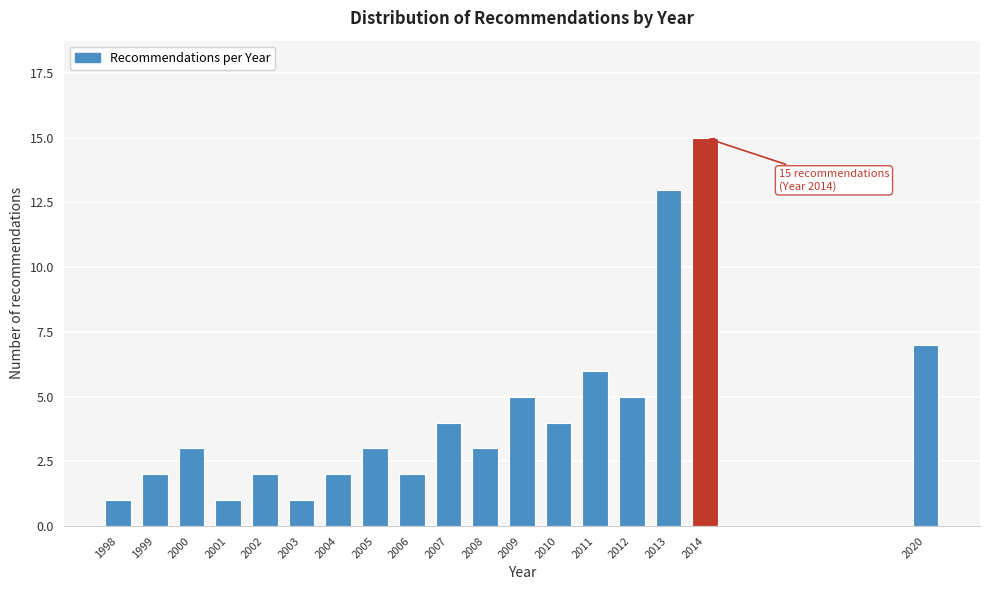

Reading left to right, extract all data points from this chart.

1	2	3	1	2	1	2	3	2	4	3	5	4	6	5	13	15	7